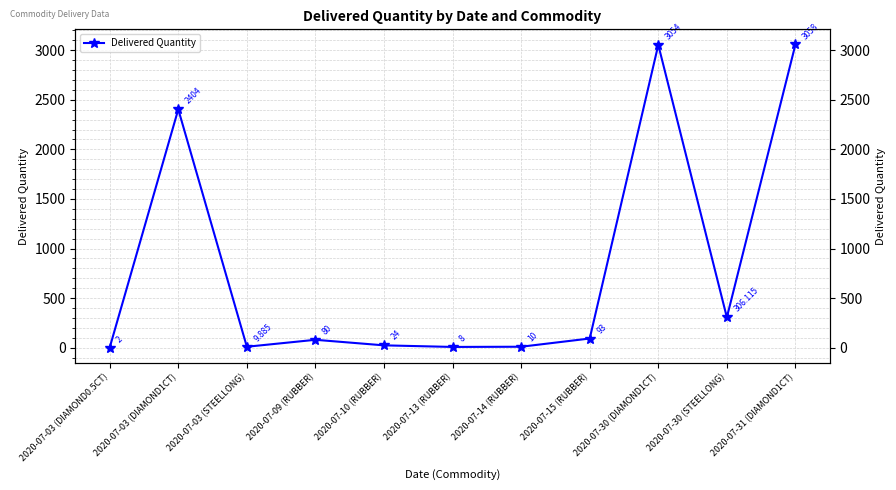

Is it true that the value at 2020-07-30 (STEELLONG) is 306.1?

True